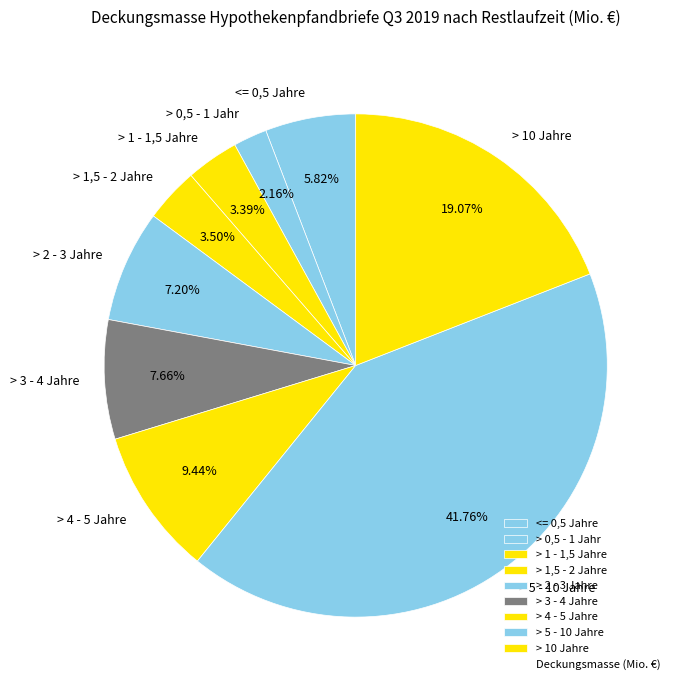

How many slices are in this pie chart?

9